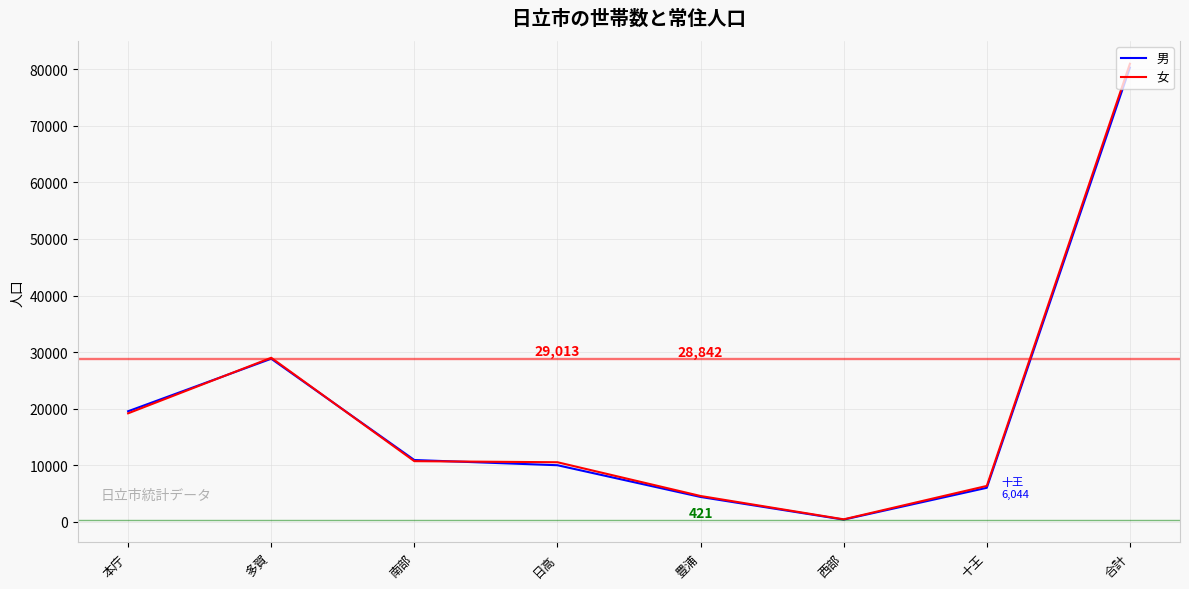

List the labels in order of 男 value, smallest first.

西部, 豊浦, 十王, 日高, 南部, 本庁, 多賀, 合計